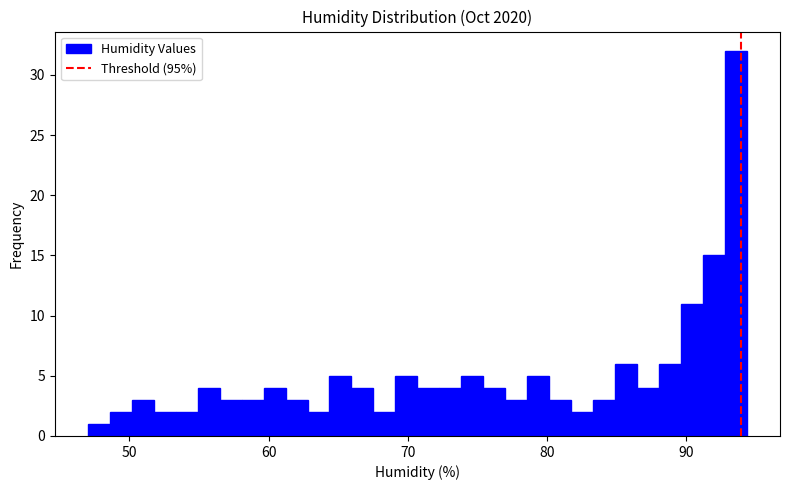

Around what value on the x-axis is the tallest bar? Give the approximate position of its centre, as read against the axis.

94